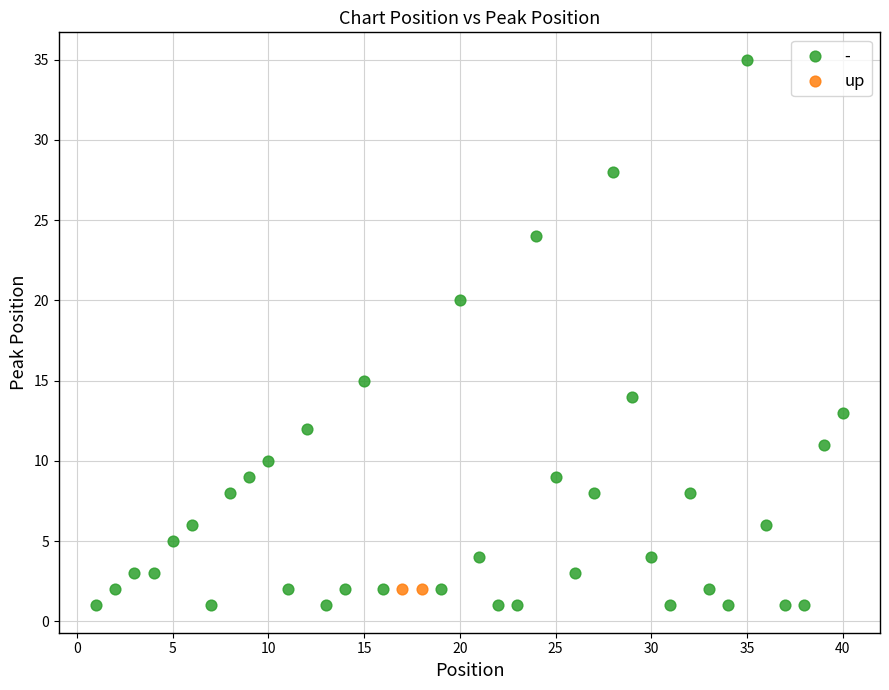

What are all the series names shown in the legend?

-, up